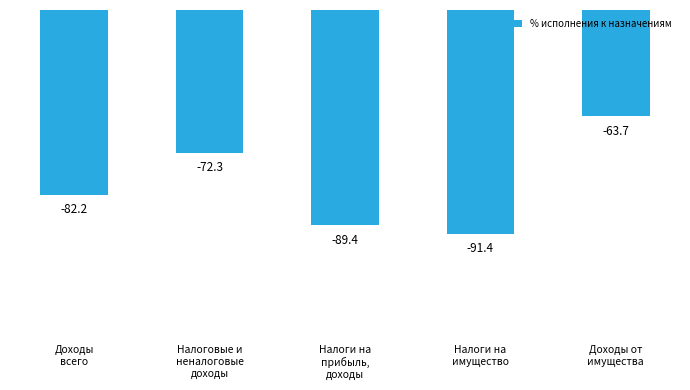

What is the label of the 1st bar from the left?

Доходы
всего